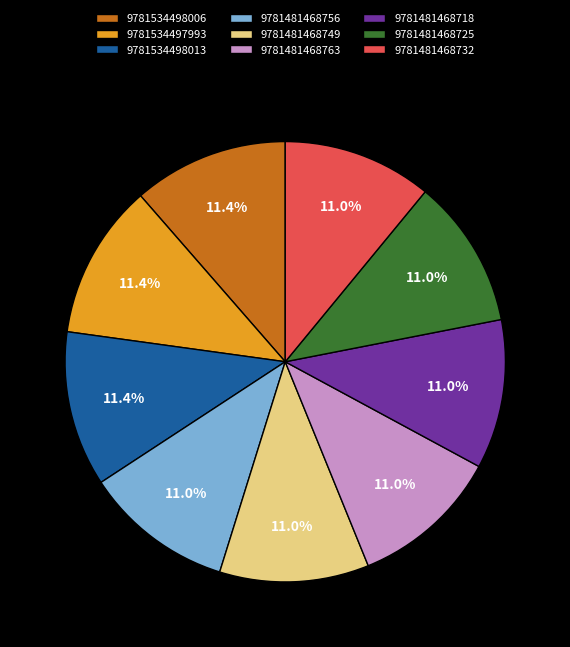

What is the ratio of the value at 9781481468718 to the value at 9781534498006?

1.0